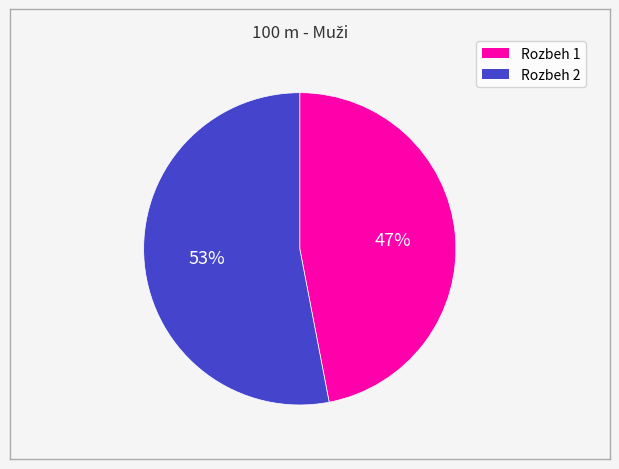

How many segments does this pie chart have?

2